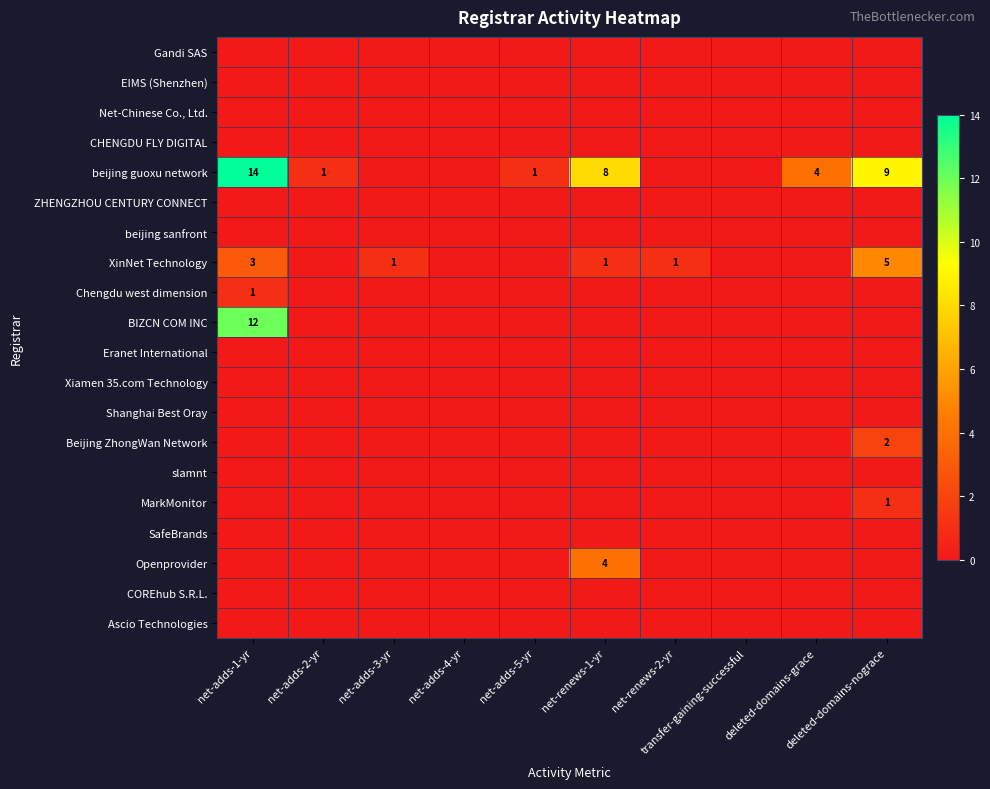

Rank the series by their maximum value, from highest to lowest.

beijing guoxu network, BIZCN COM INC, XinNet Technology, Openprovider, Beijing ZhongWan Network, Chengdu west dimension, MarkMonitor, Gandi SAS, EIMS (Shenzhen), Net-Chinese Co., Ltd., CHENGDU FLY DIGITAL, ZHENGZHOU CENTURY CONNECT, beijing sanfront, Eranet International, Xiamen 35.com Technology, Shanghai Best Oray, slamnt, SafeBrands, COREhub S.R.L., Ascio Technologies